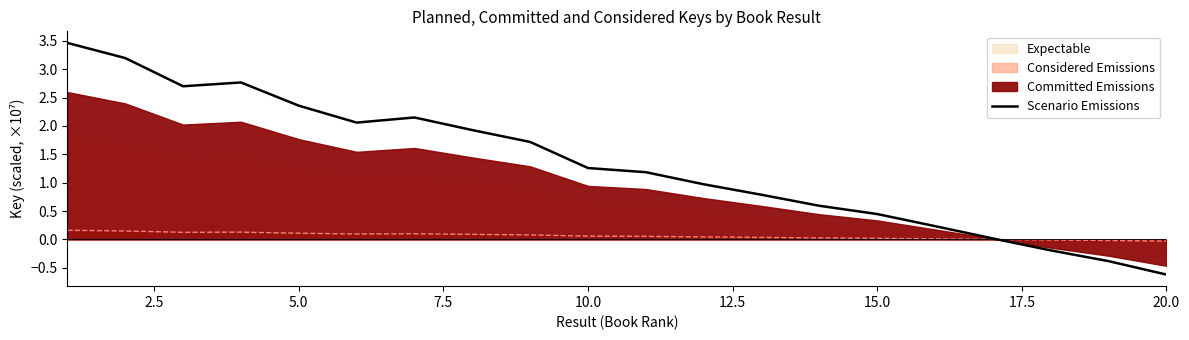

How many categories are shown in the chart?

20